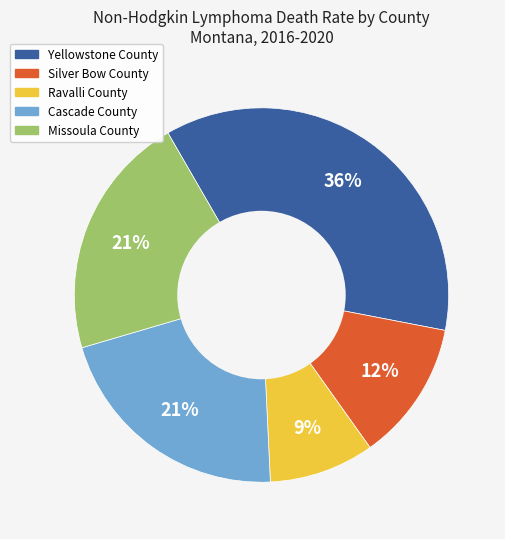

To the nearest percent, what is the difference between the largest and smallest slice percentages?

27%